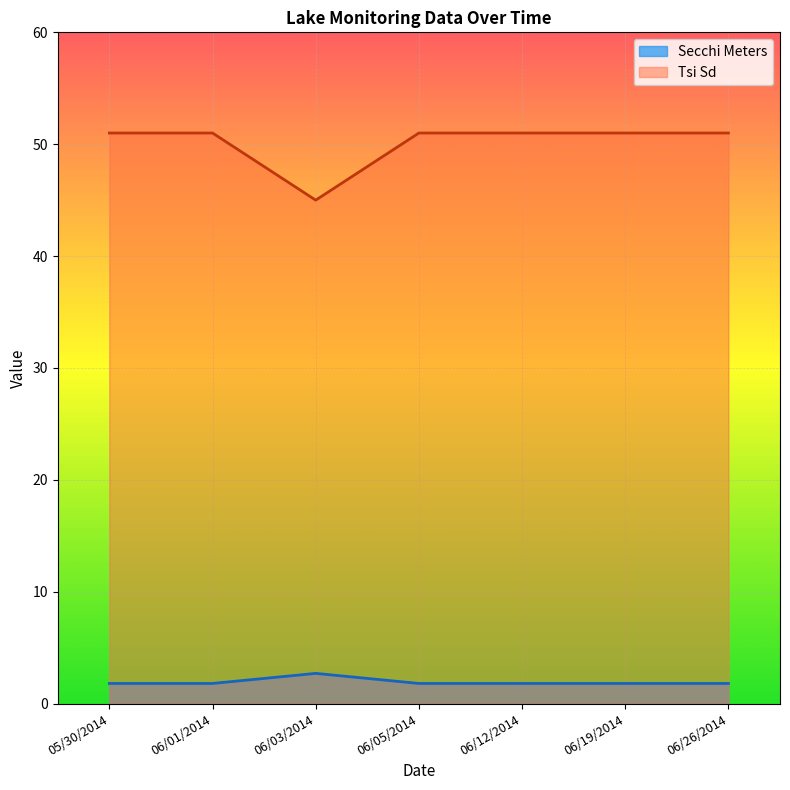

What is the sum of all Tsi Sd values?

351.0